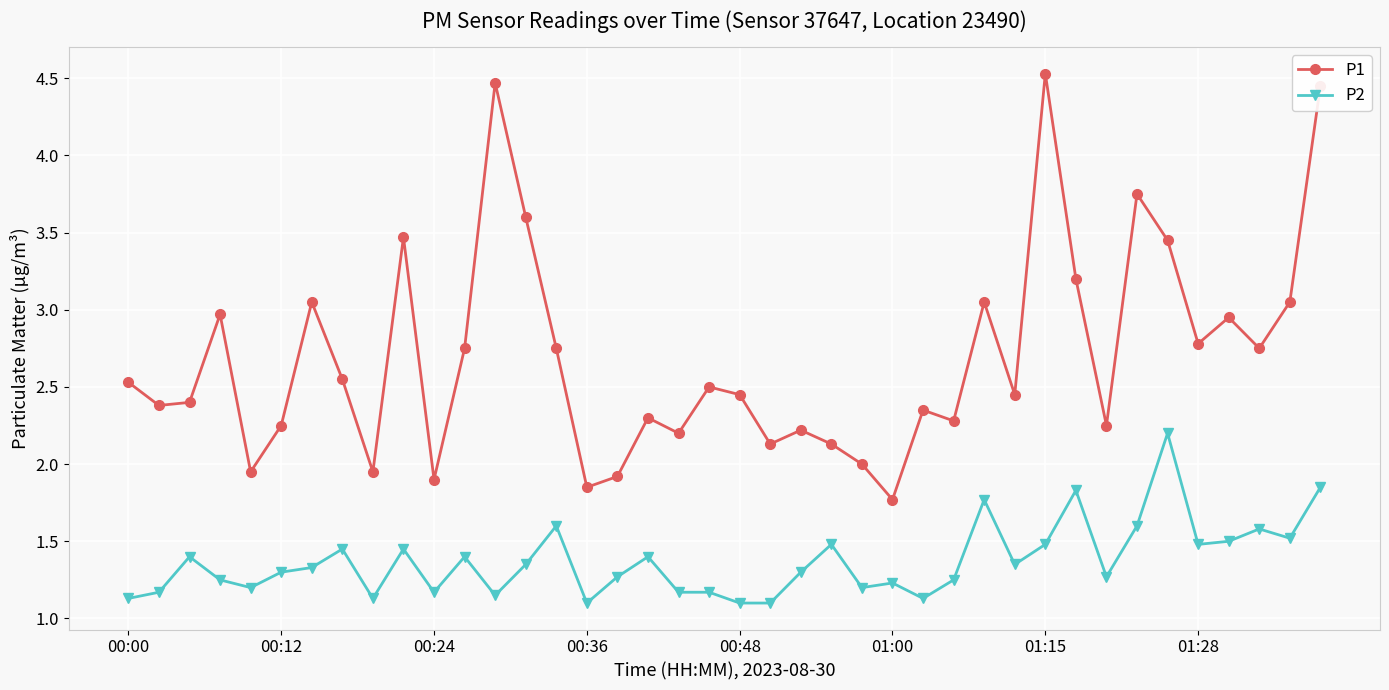

What is the value of the P1 point at the 14th from the left?

3.6